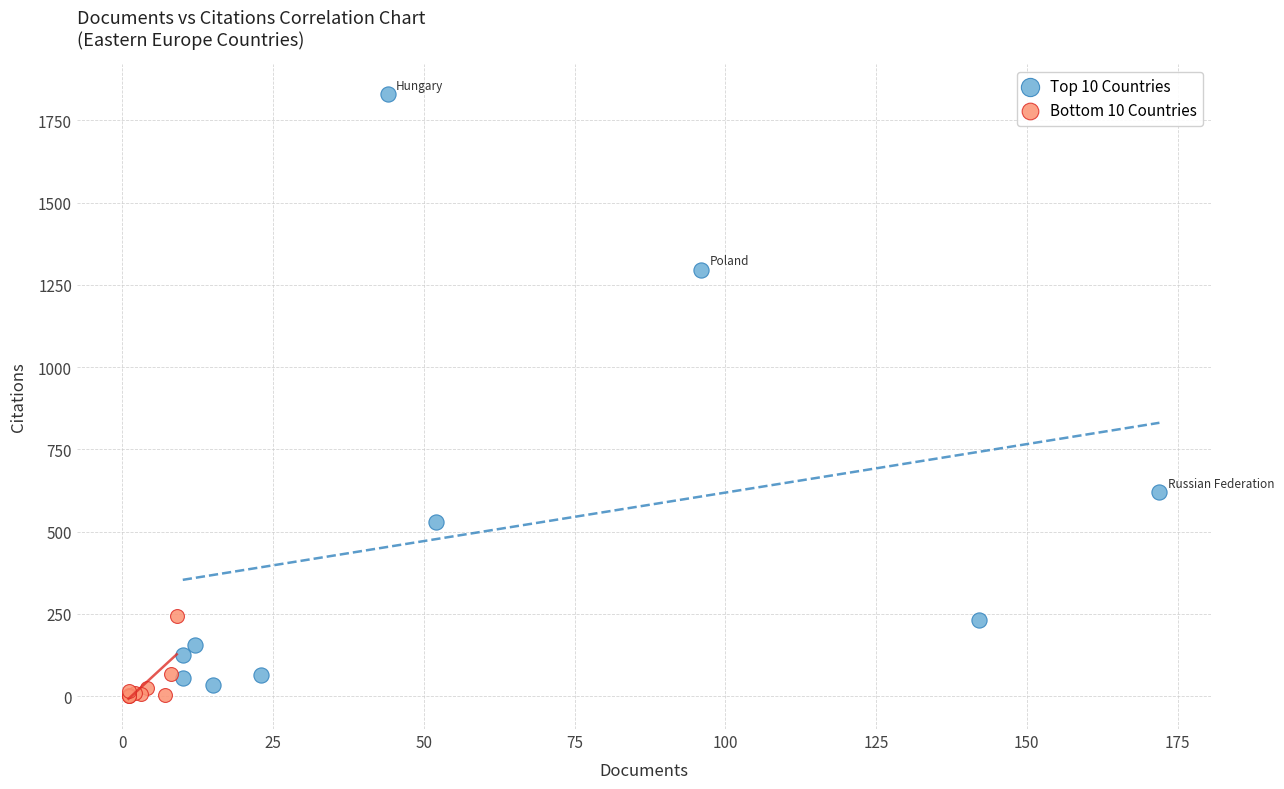

Which series has the widest spread of Y values?

Top 10 Countries